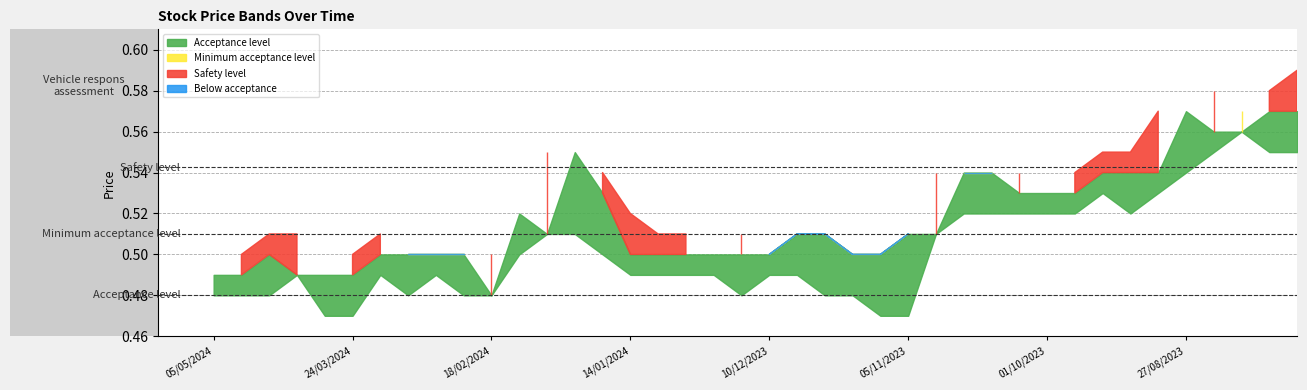

Does the chart display data point markers on the line(s)?

No